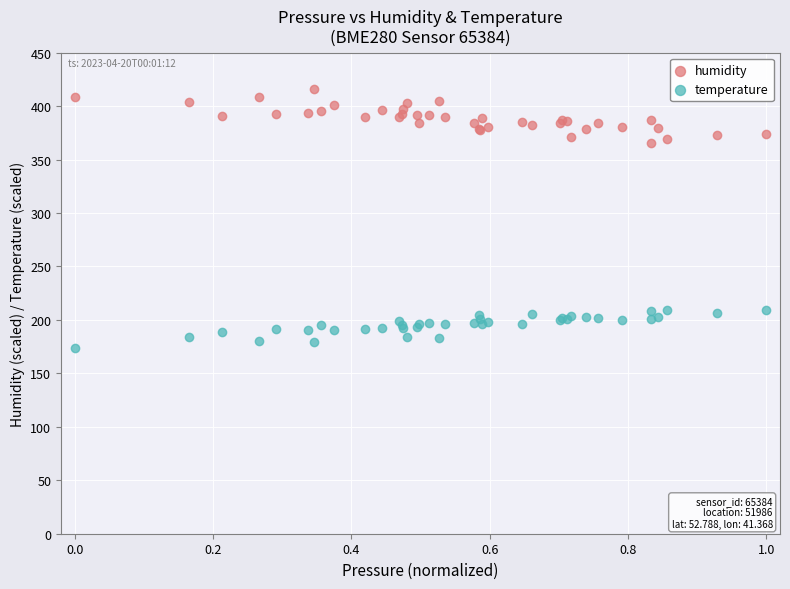

What is the X range (max minus min) for the scatter plot?

1.0